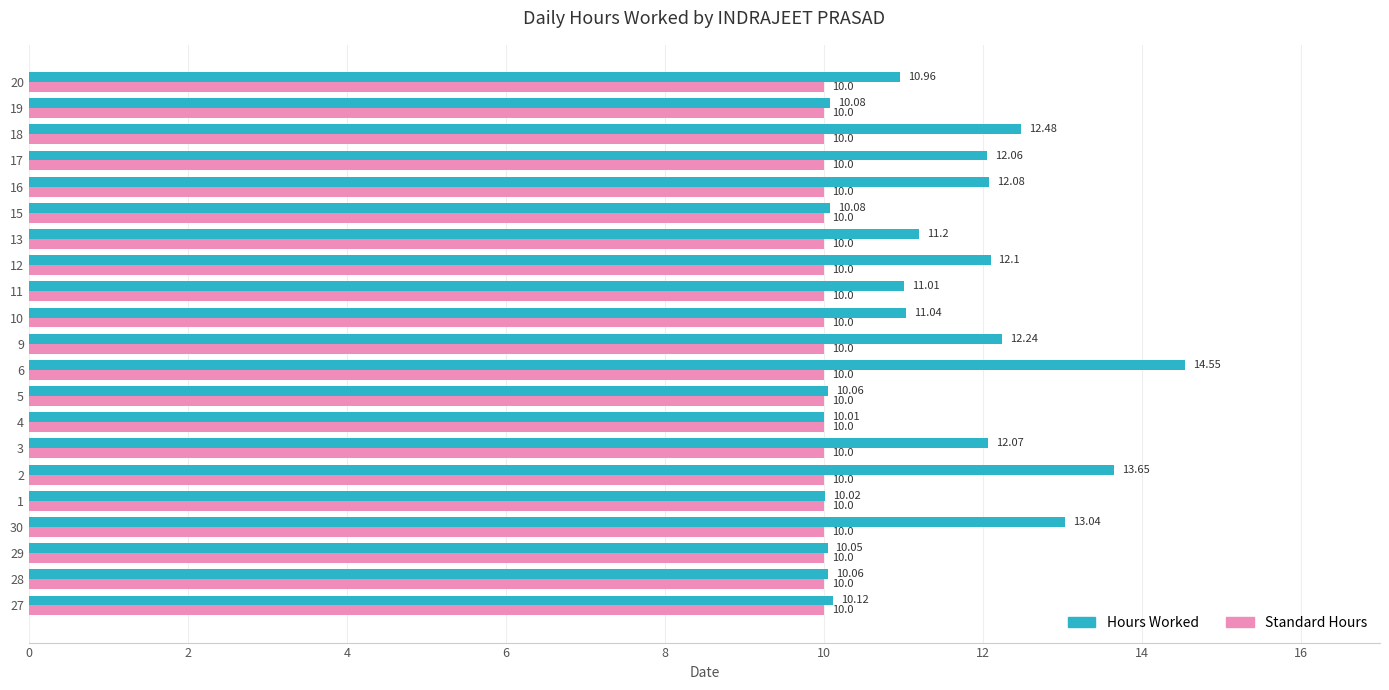

At which category is the sum across all series the highest?

6